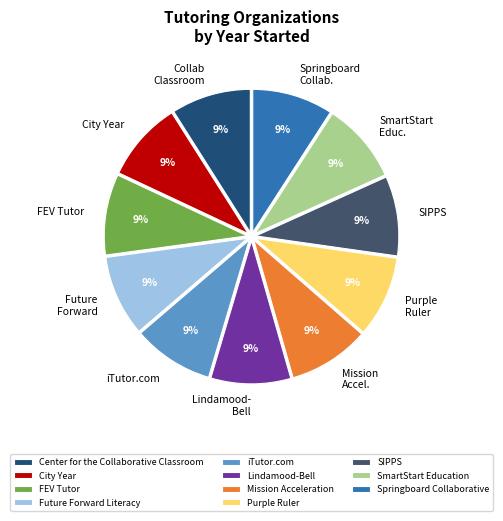

Count the number of slices in the pie.

11